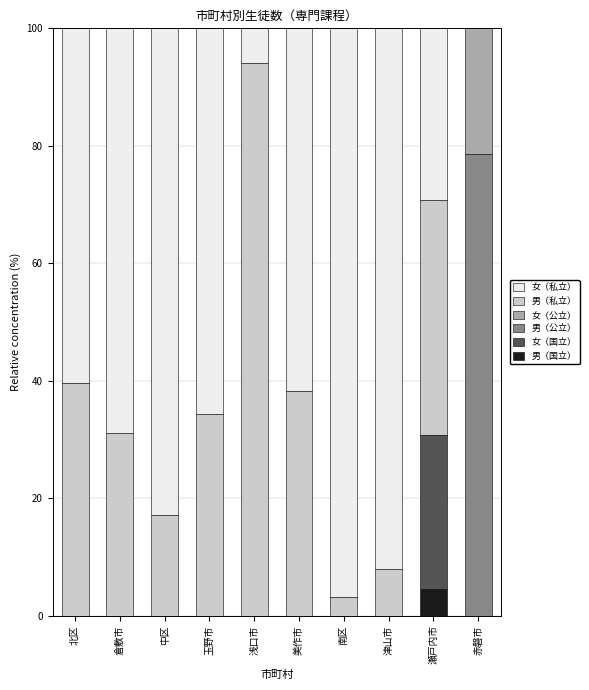

What is the total value across all series at 南区?

100.0